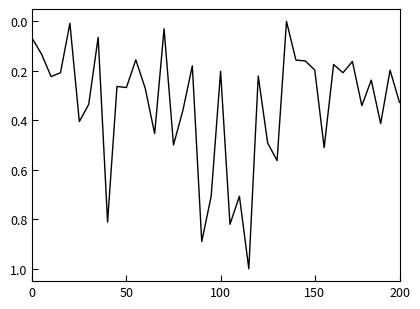

What is the greatest value displayed?

1.0